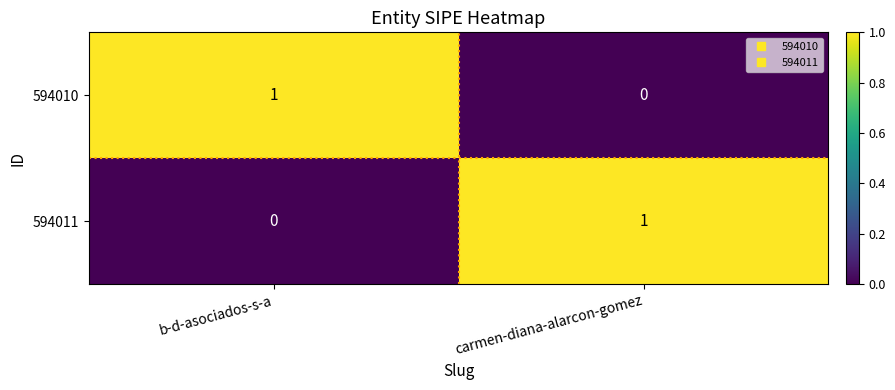

Where is 594010 nearest to the value 0?

carmen-diana-alarcon-gomez